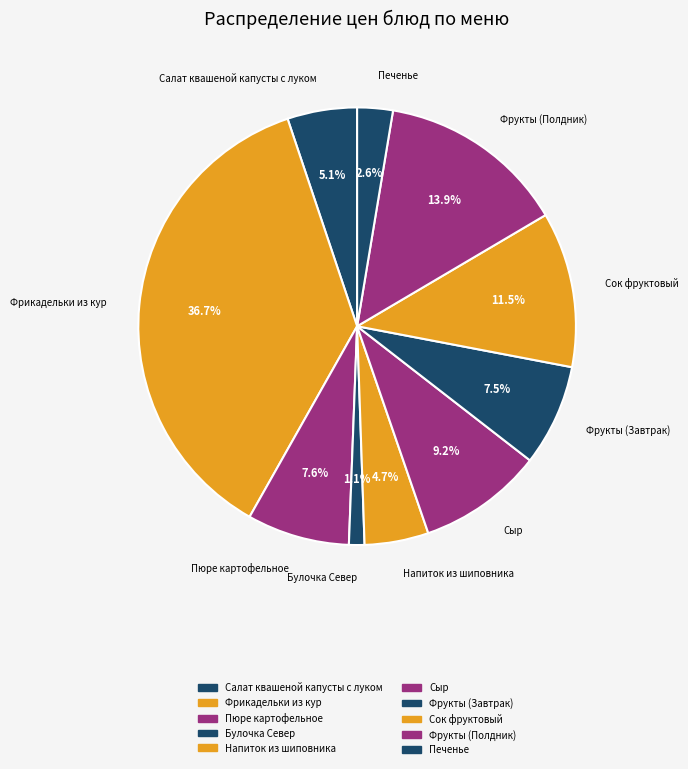

What is the ratio of the value at Фрукты (Полдник) to the value at Печенье?

5.3